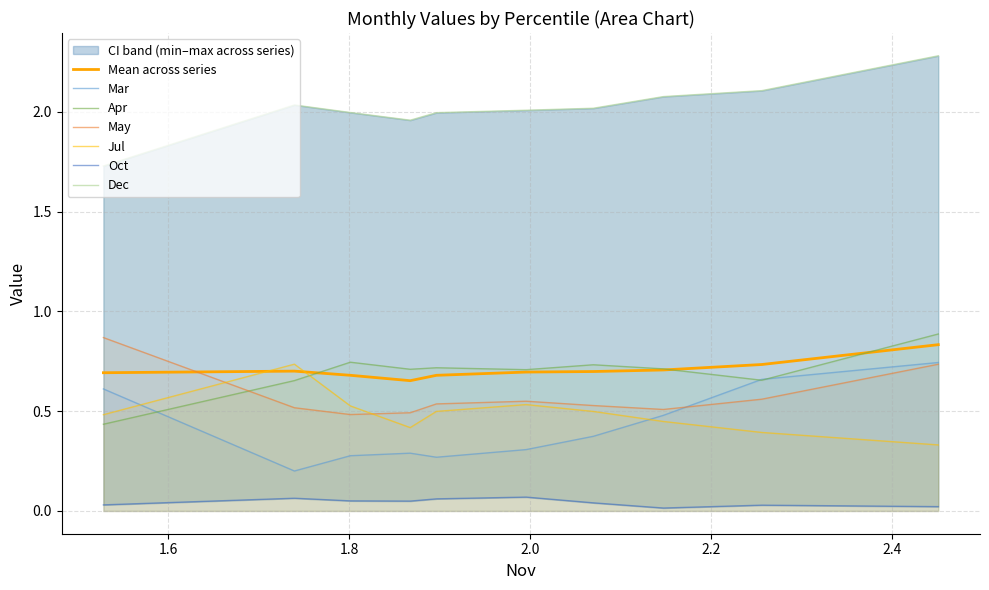

True or false: Jul has a value of 0.5 at pct25.

True